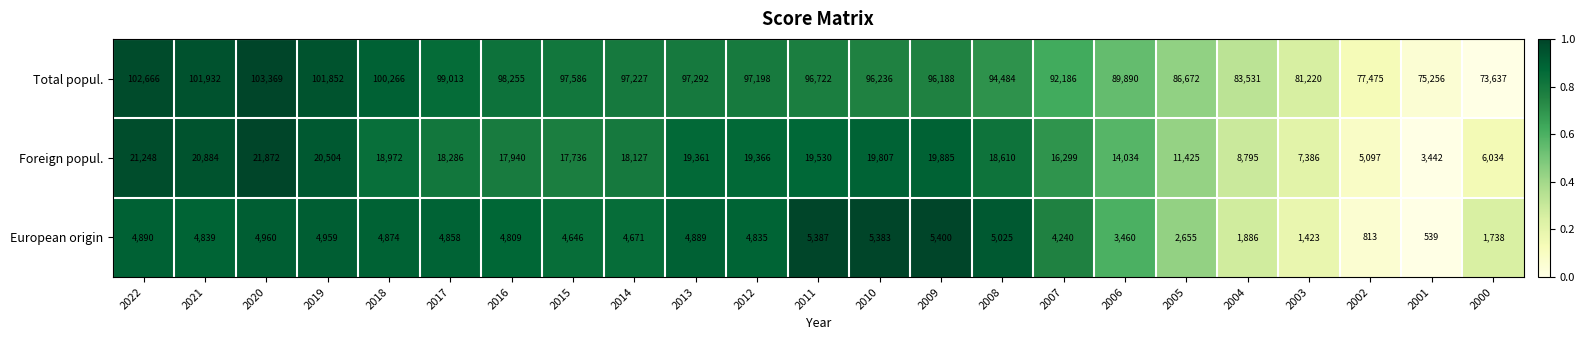

How many series are shown in this chart?

3